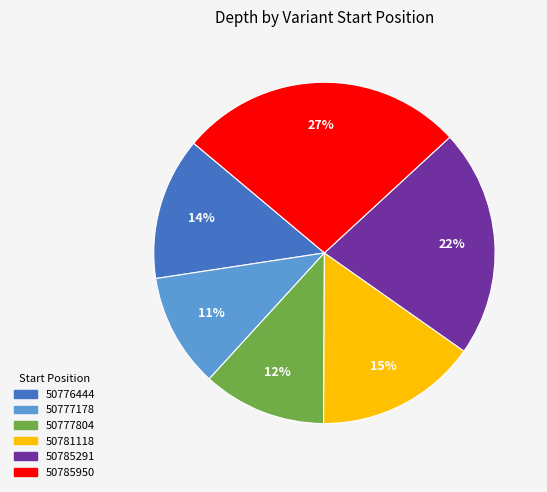

Approximately how many times larger is the value at 50785291 compared to 50777804?

1.8